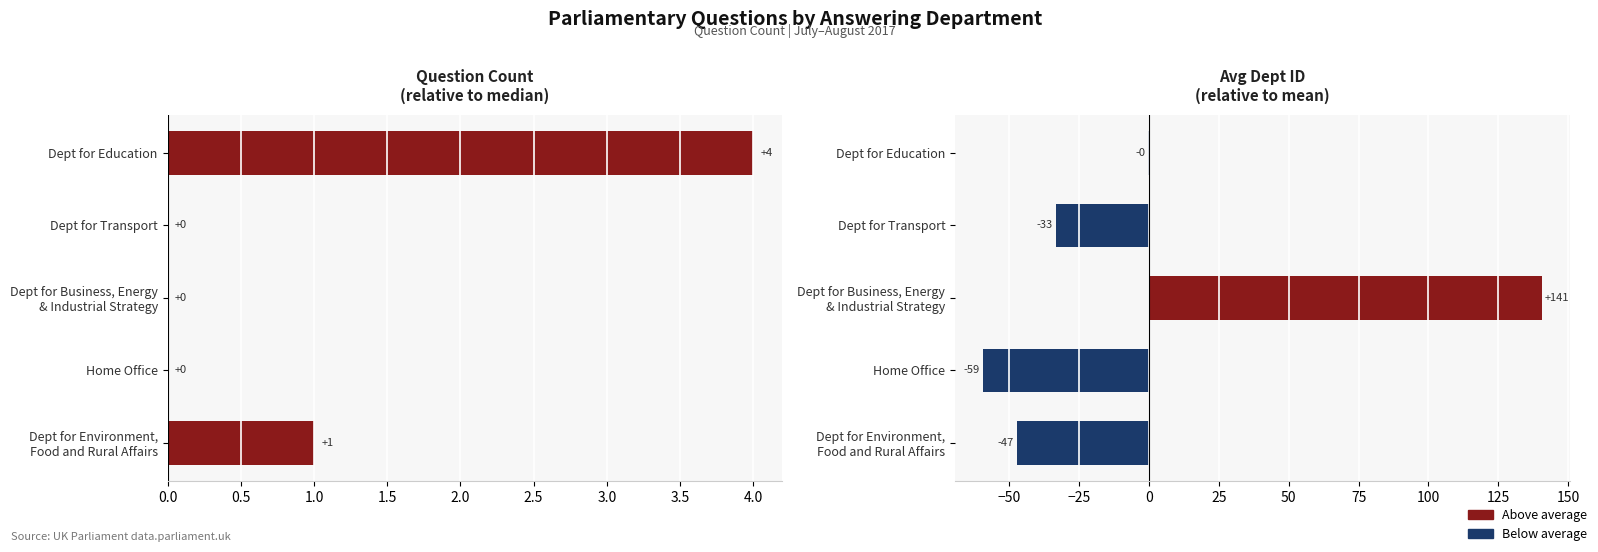

Is the value of Avg Dept ID (adjusted) at Dept for Transport greater than the value of Question Count (adjusted) at Home Office?

No